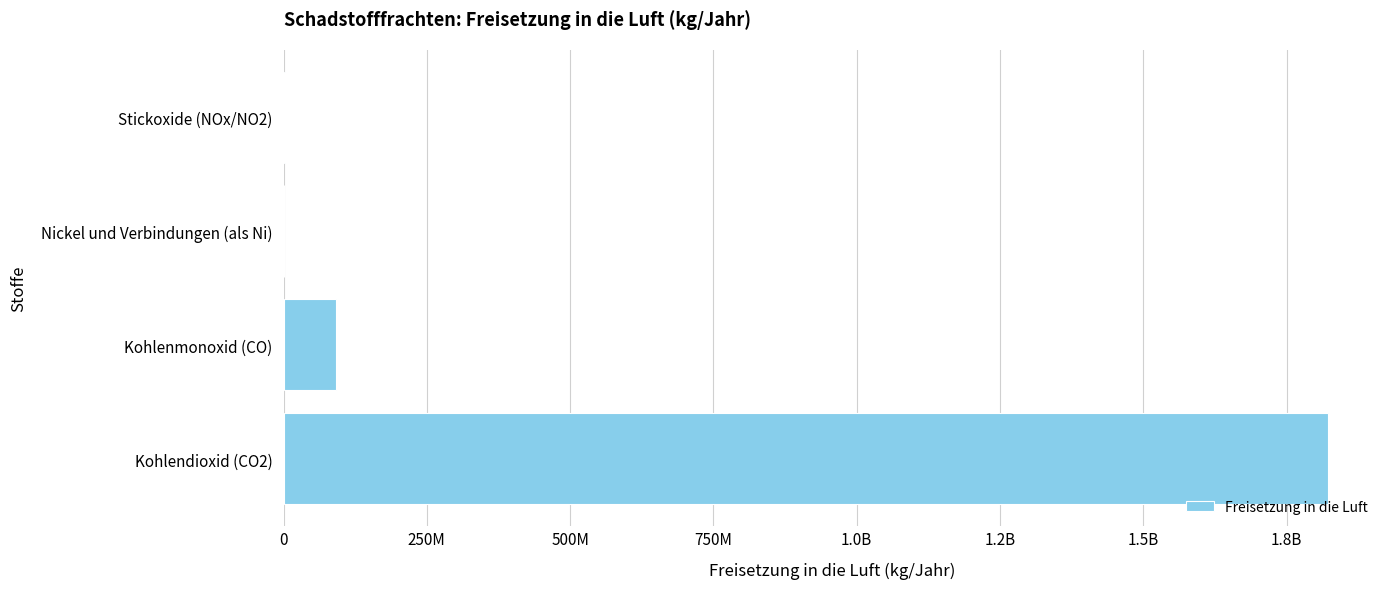

How many bars are there in total?

4